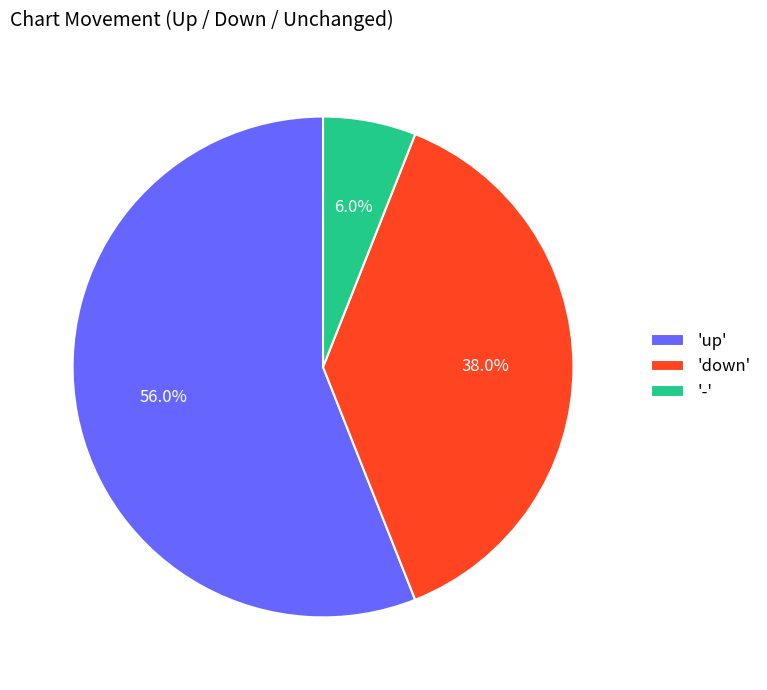

What is the smallest slice in the pie chart?

-